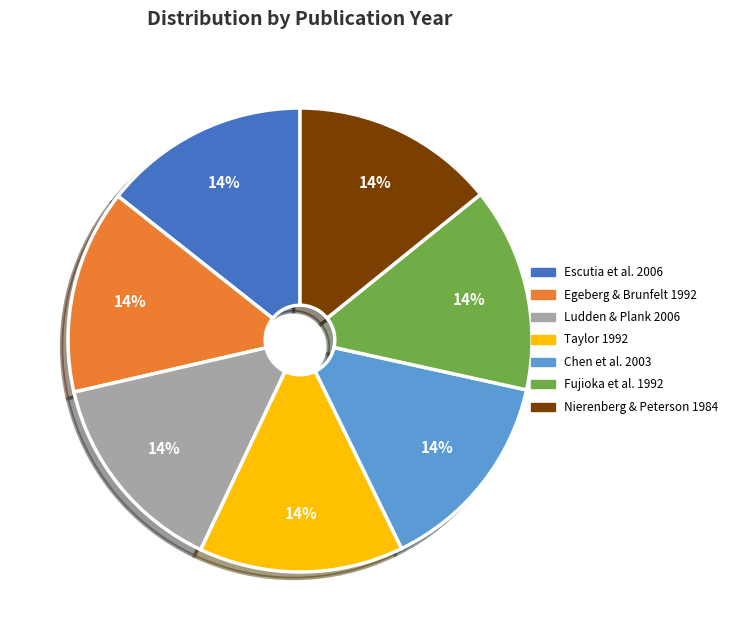

Approximately how many times larger is the value at Egeberg & Brunfelt 1992 compared to Ludden & Plank 2006?

1.0